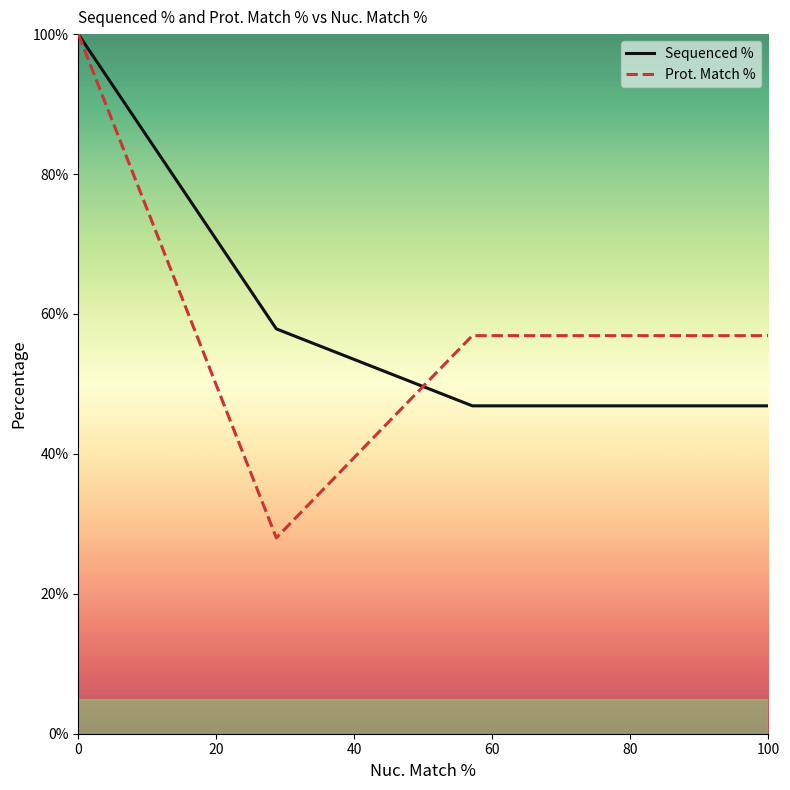

How many values in the Prot. Match % series exceed 56?

3